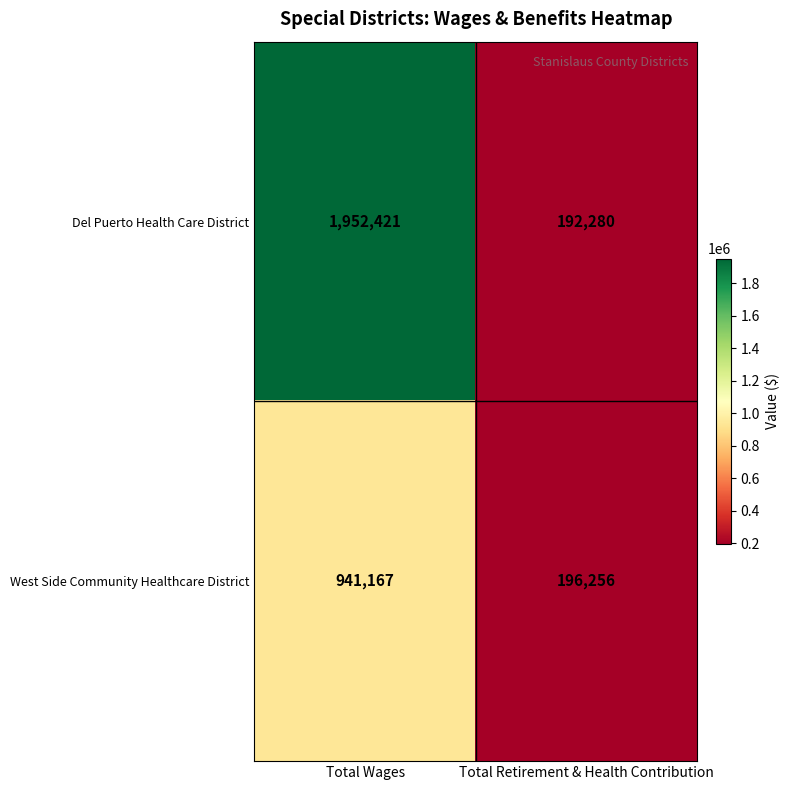

What is the minimum value shown in the chart?

192280